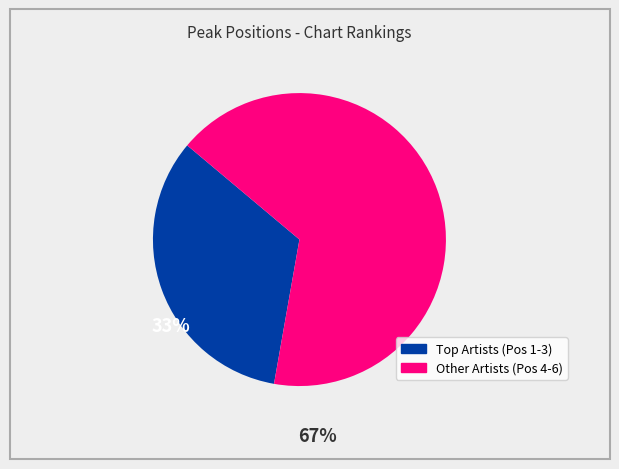

Does any single category account for the majority?

Yes